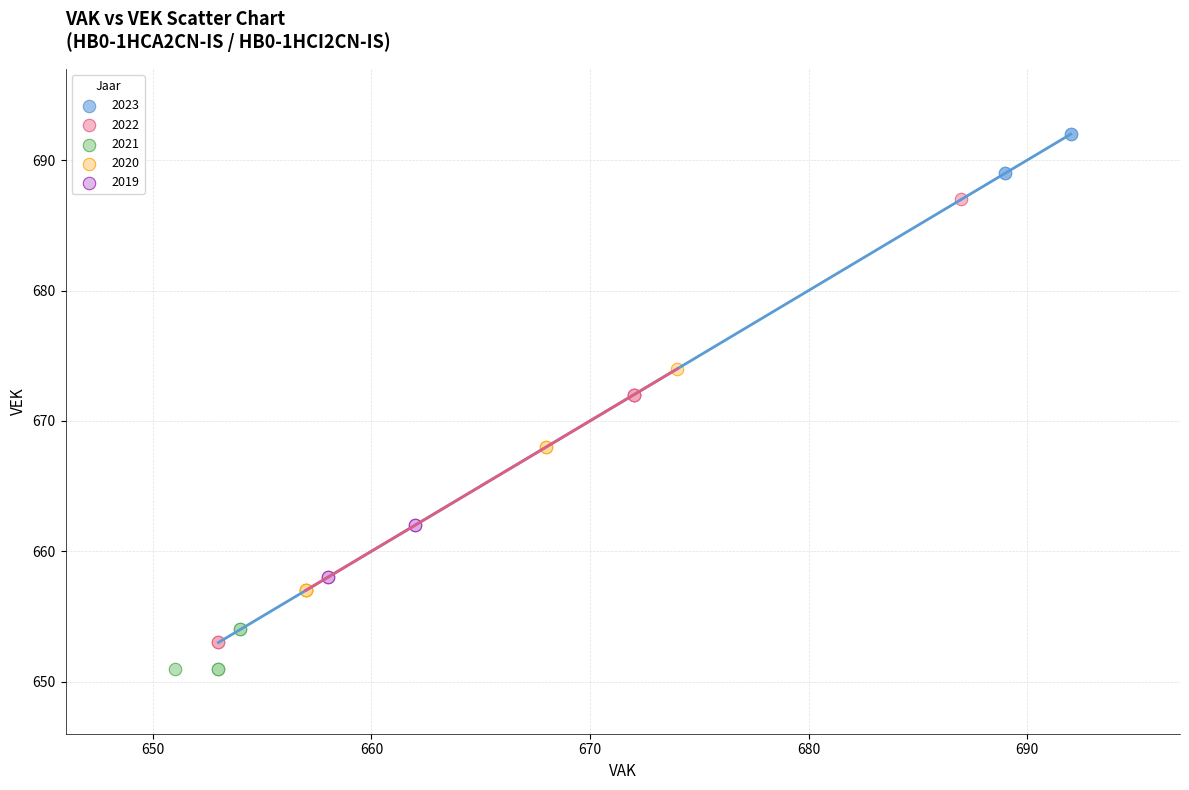

Which series has the largest Y range (max minus min)?

2022